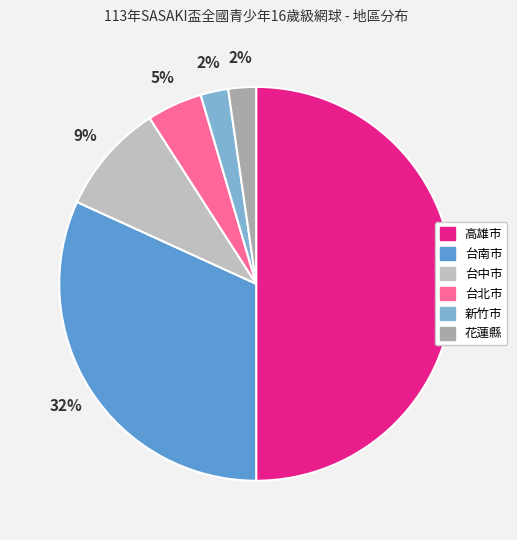

To the nearest percent, what is the combined percentage of 花蓮縣 and 台中市?

11%